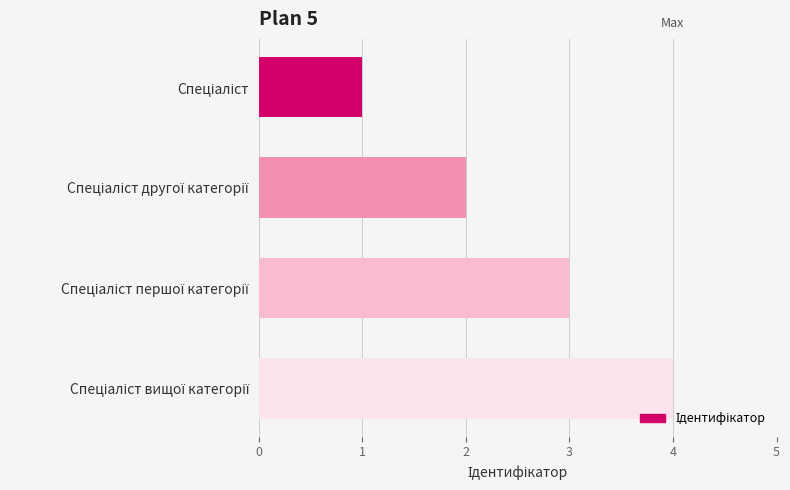

What is the difference between the maximum and minimum values?

3